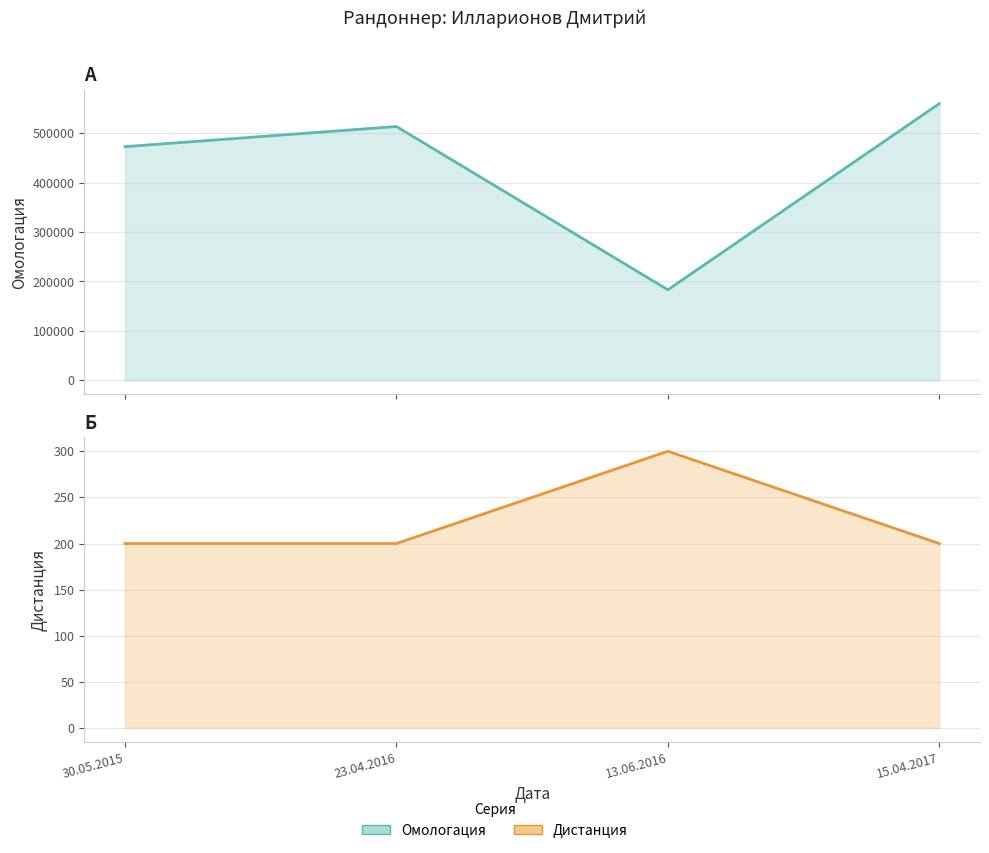

At which category does the chart reach its peak across all series?

15.04.2017